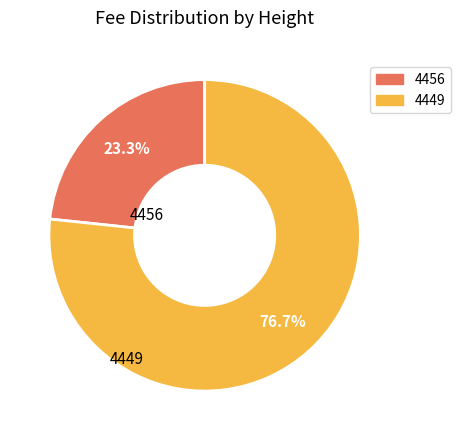

To the nearest percent, what percentage of the pie is 4456?

23%